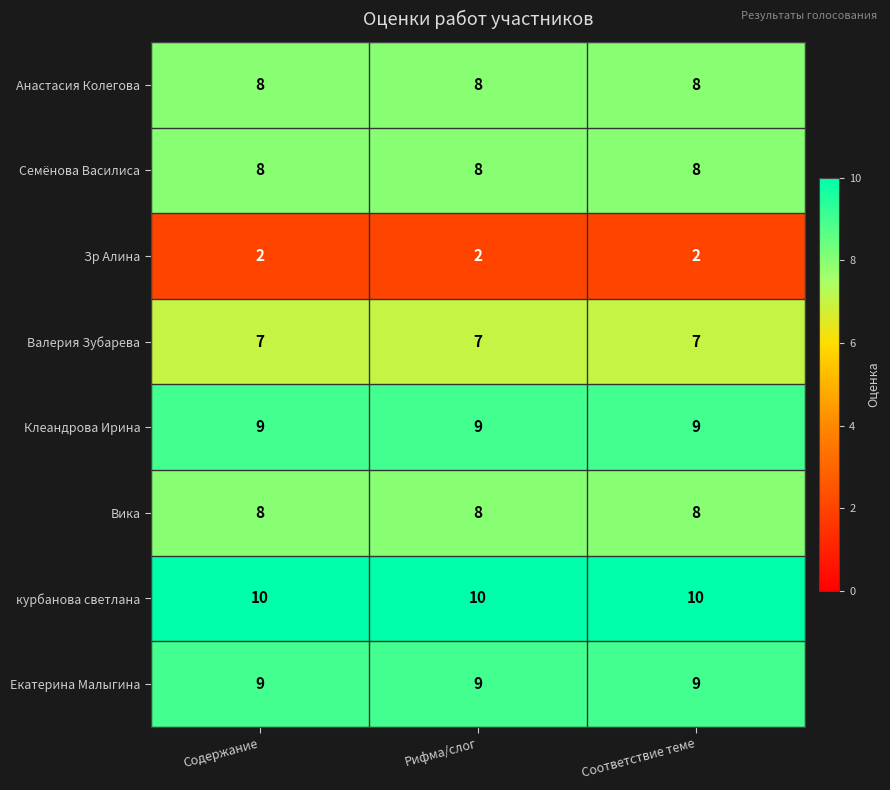

True or false: курбанова светлана has a value of 15 at Соответствие теме.

False